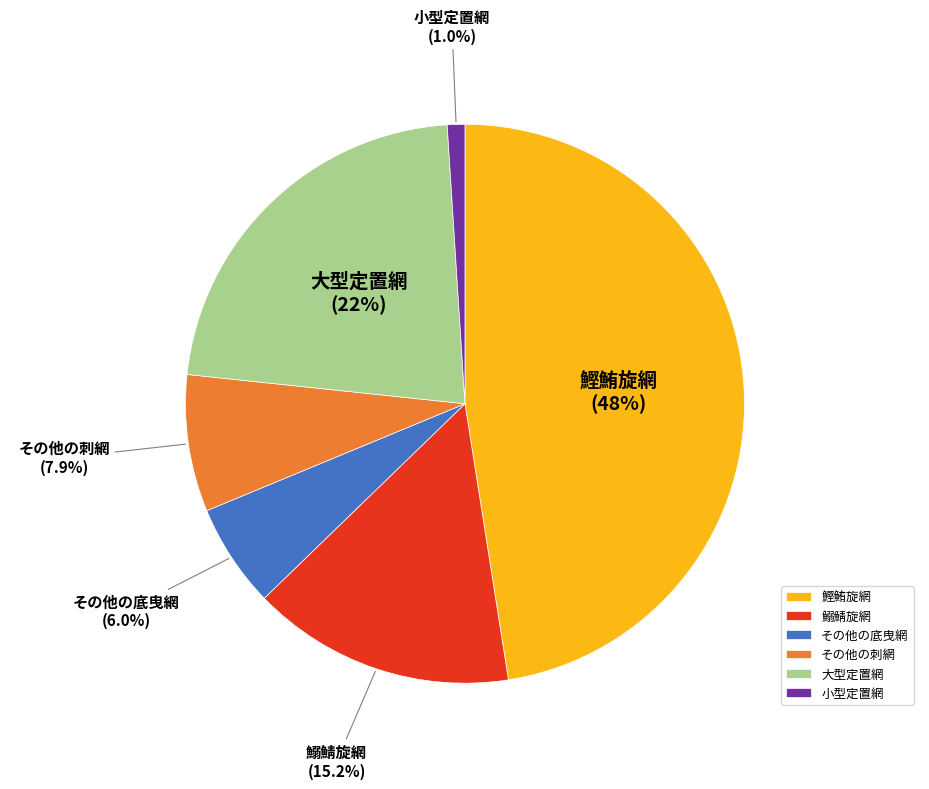

To the nearest percent, what is the difference between the 大型定置網 and その他の底曳網 slice percentages?

16%